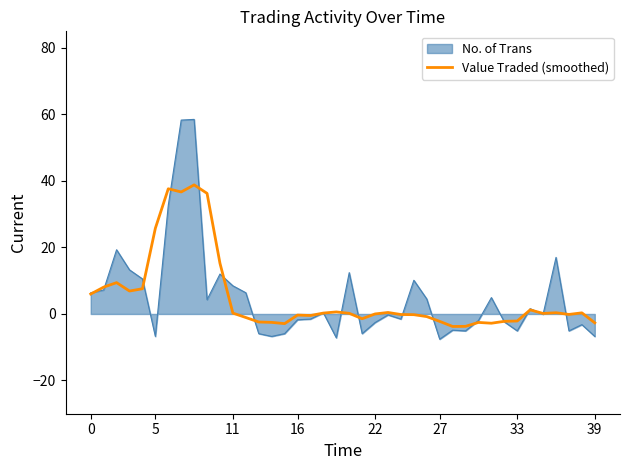

Which series has the widest spread of values?

No. of Trans